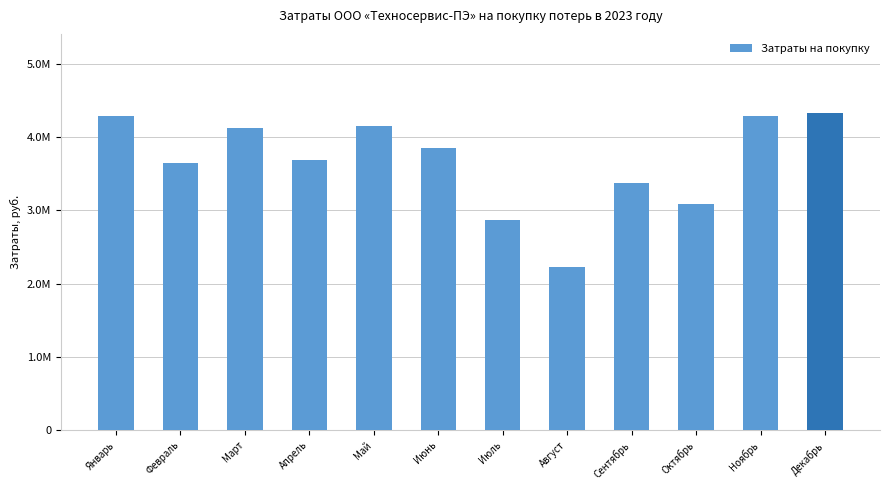

What position from the right is Январь?

12